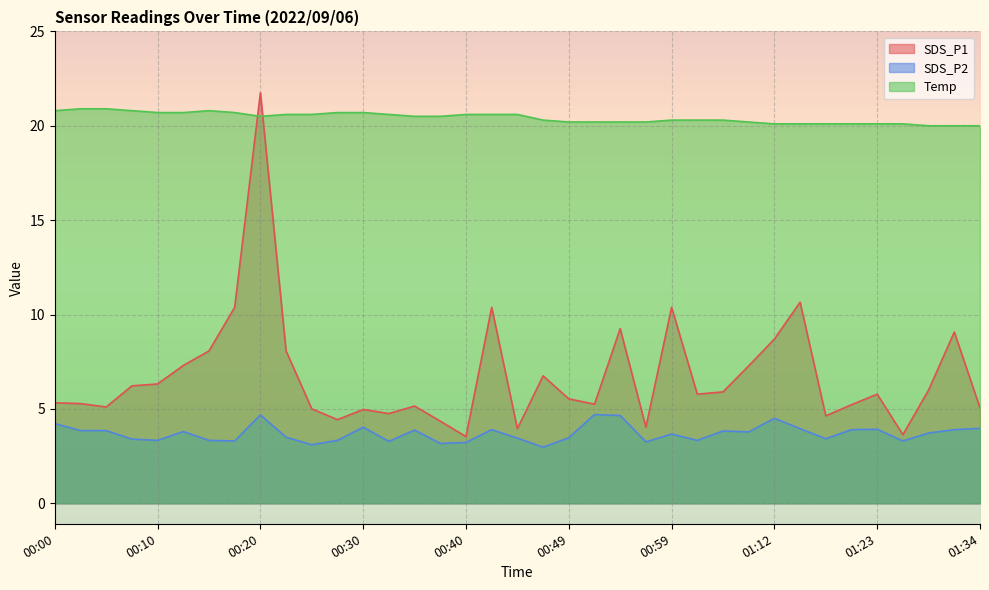

What is the highest value of the SDS_P2 series?

4.7